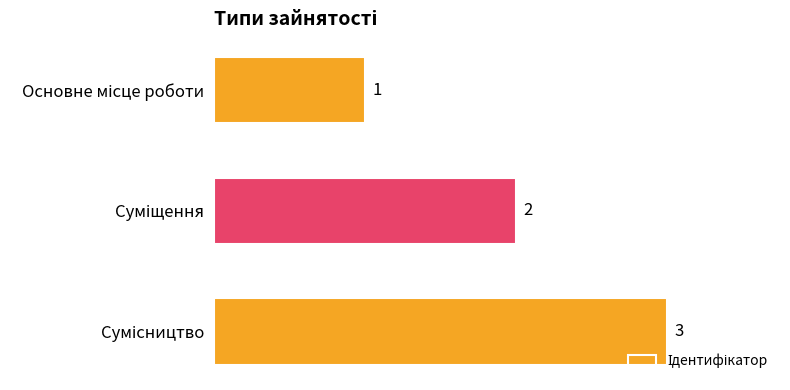

What is the maximum value shown in the chart?

3